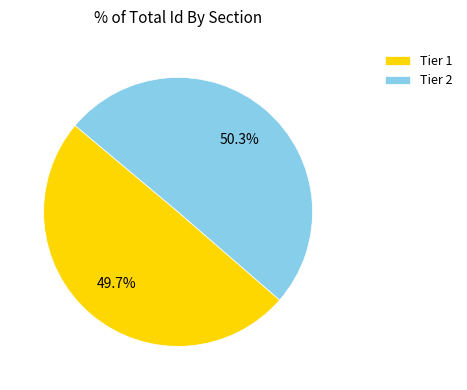

Approximately how many times larger is the value at Tier 2 compared to Tier 1?

1.0